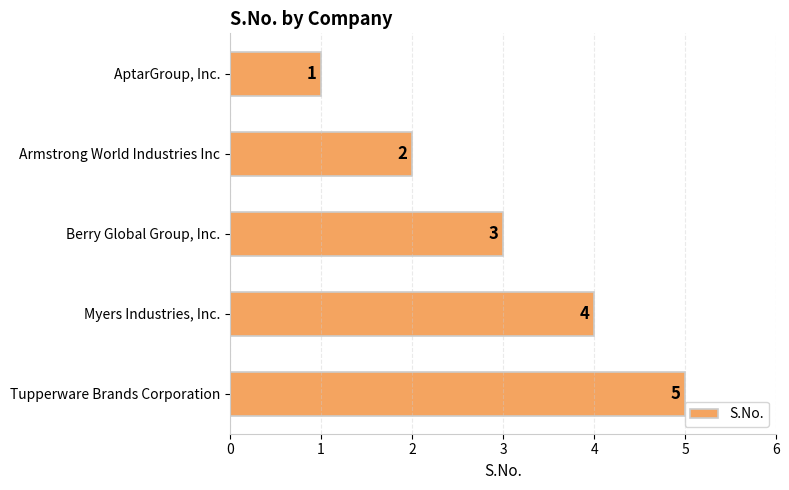

What is the sum of all values?

15